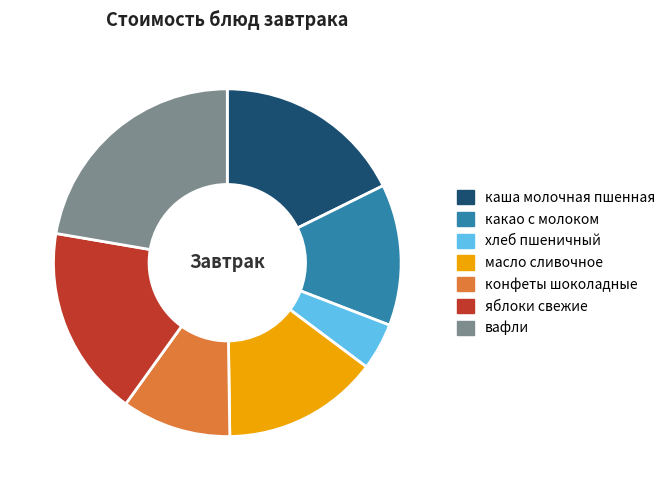

Which has a higher value, масло сливочное or конфеты шоколадные?

масло сливочное